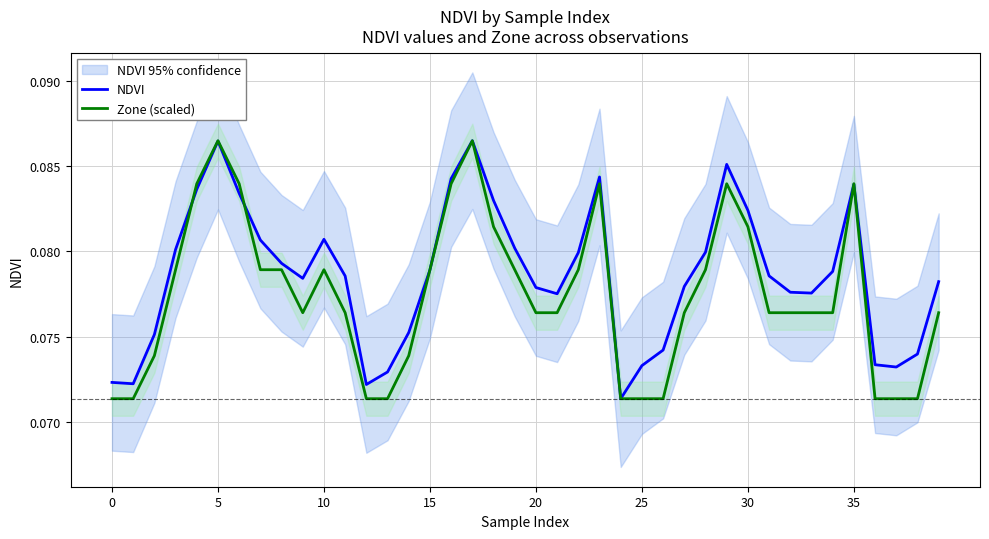

What is the label of the 14th point from the right?

26